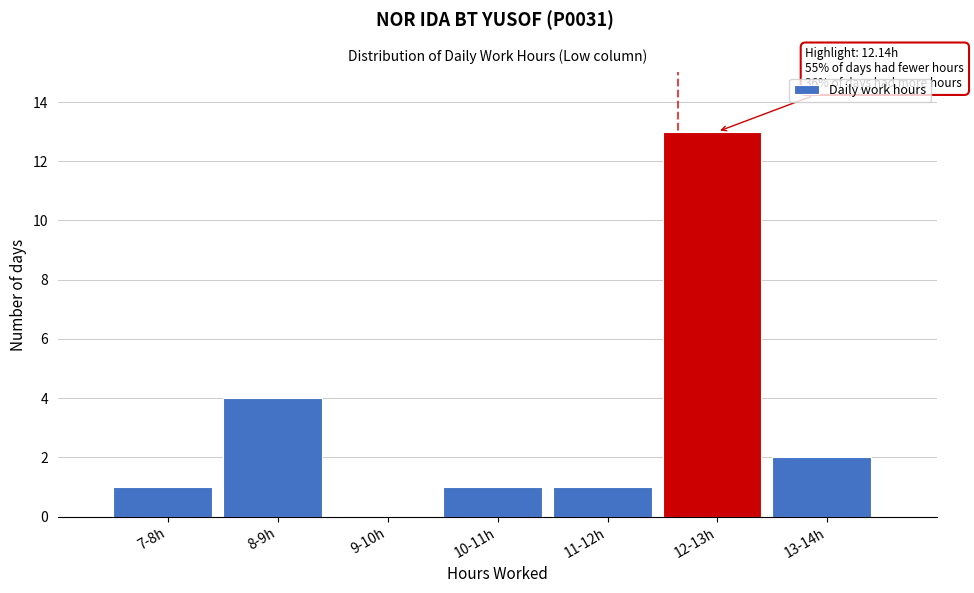

Reading right to left, extract all data points from this chart.

13-14h=2	12-13h=13	11-12h=1	10-11h=1	9-10h=0	8-9h=4	7-8h=1